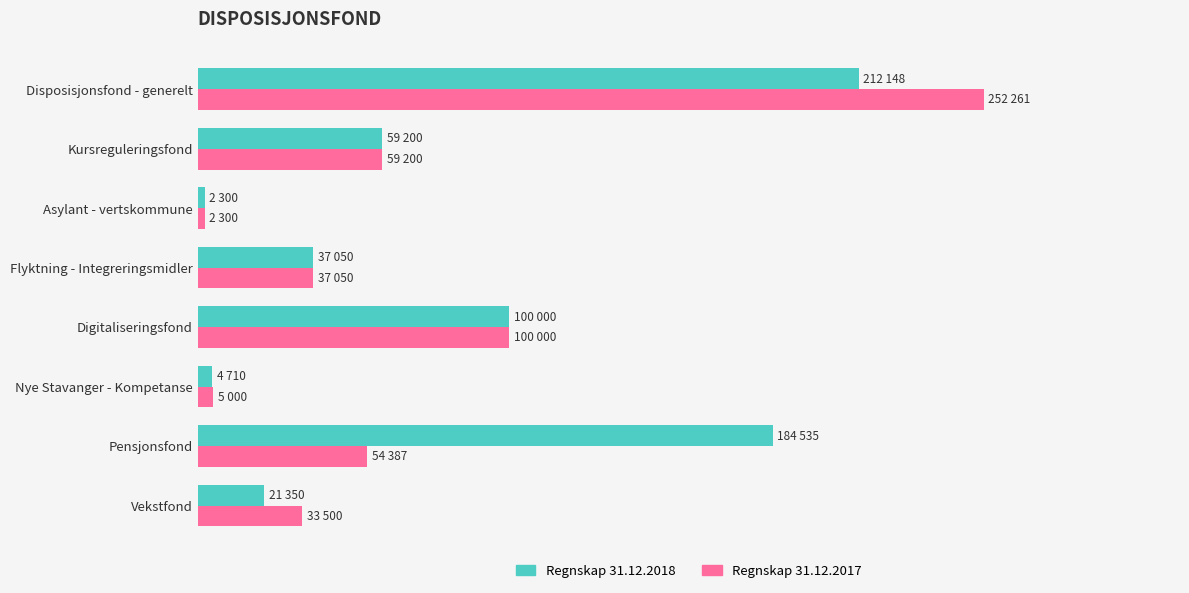

Count the number of categories in the chart.

8